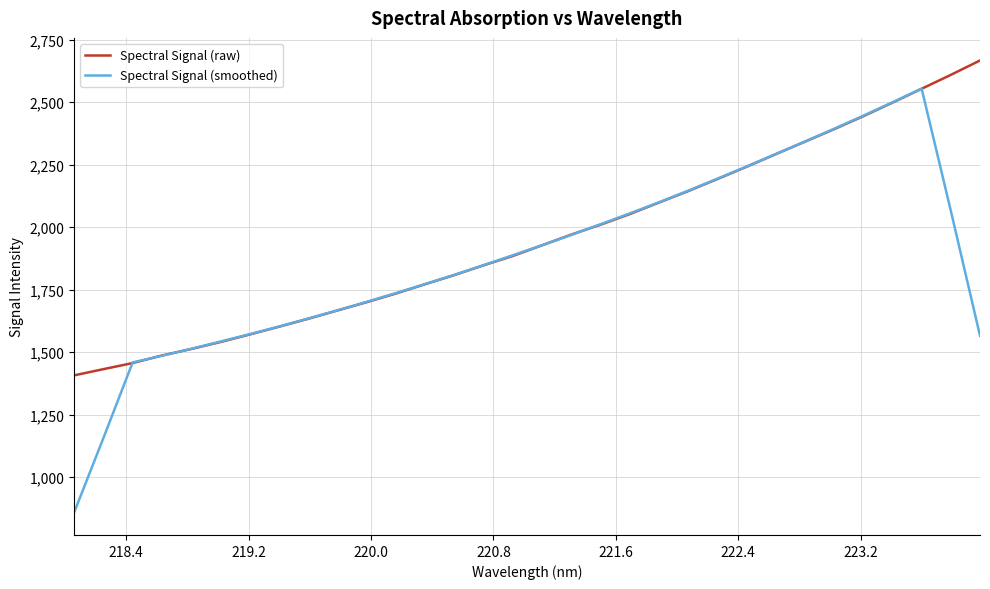

Is this an area chart (filled region under the line)?

No